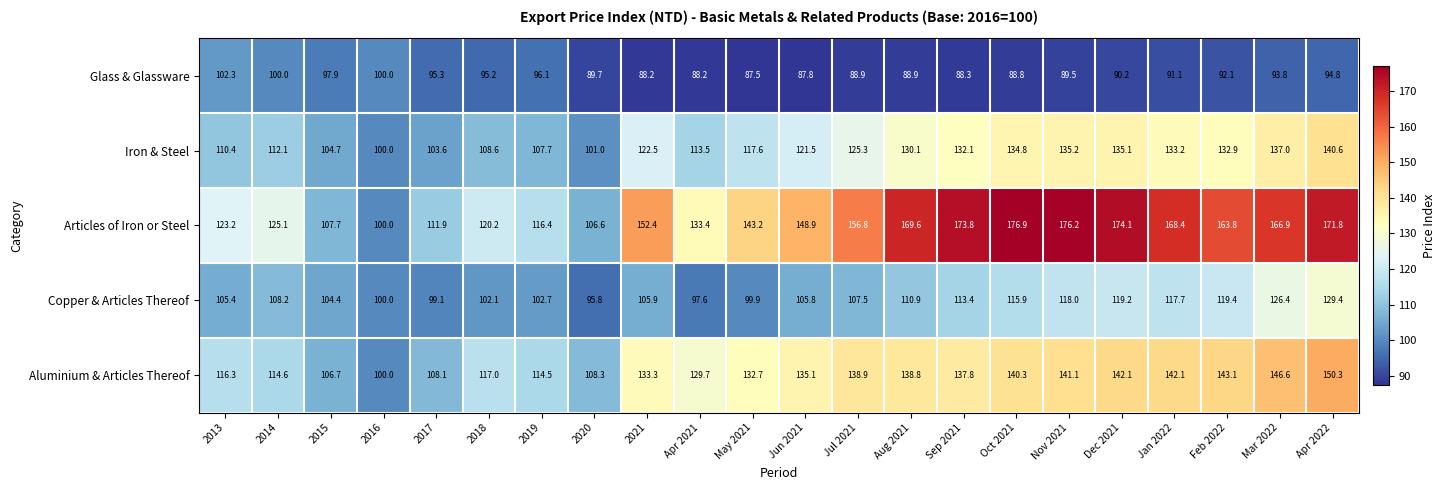

At which category is the sum across all series the highest?

Apr 2022